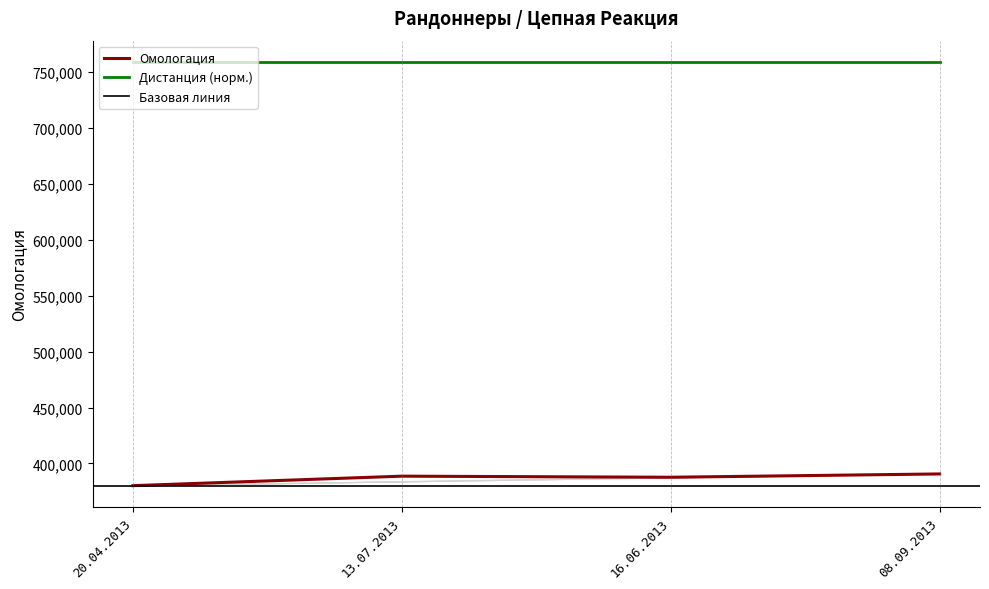

What is the minimum value for Дистанция (норм.)?

759000